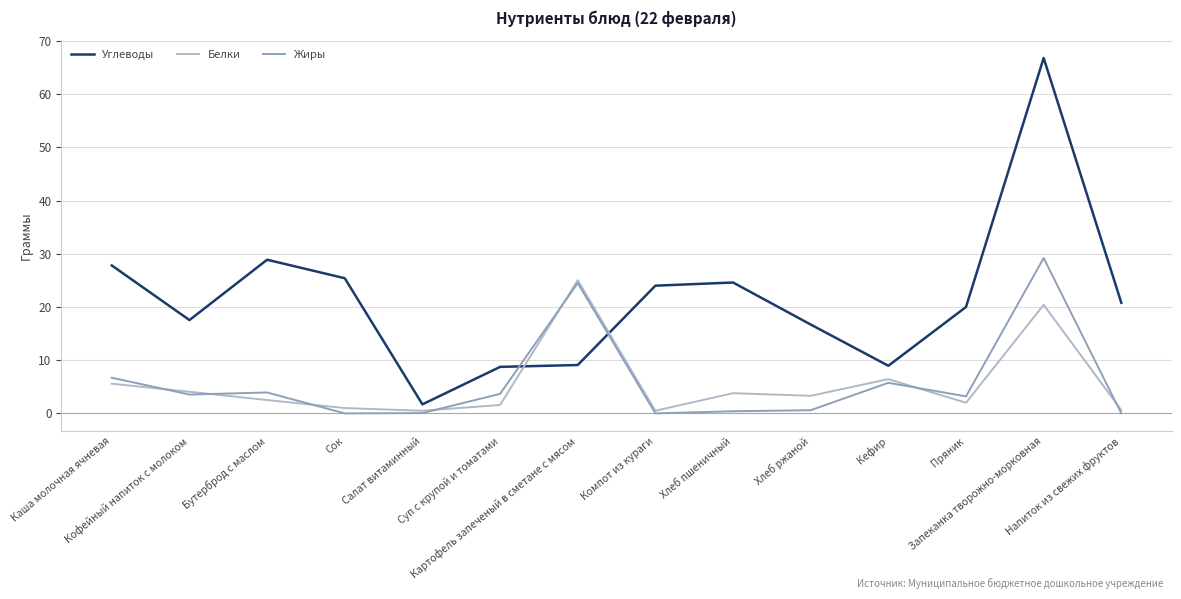

True or false: Белки and Углеводы cross at least once.

True